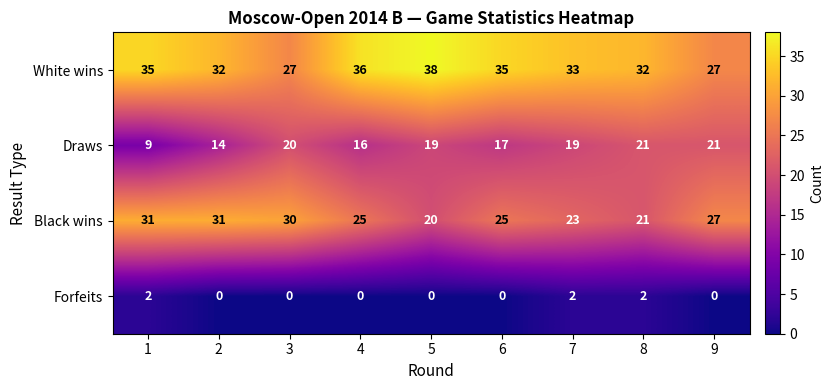

Rank the series at 4 from lowest to highest value.

Forfeits, Draws, Black wins, White wins